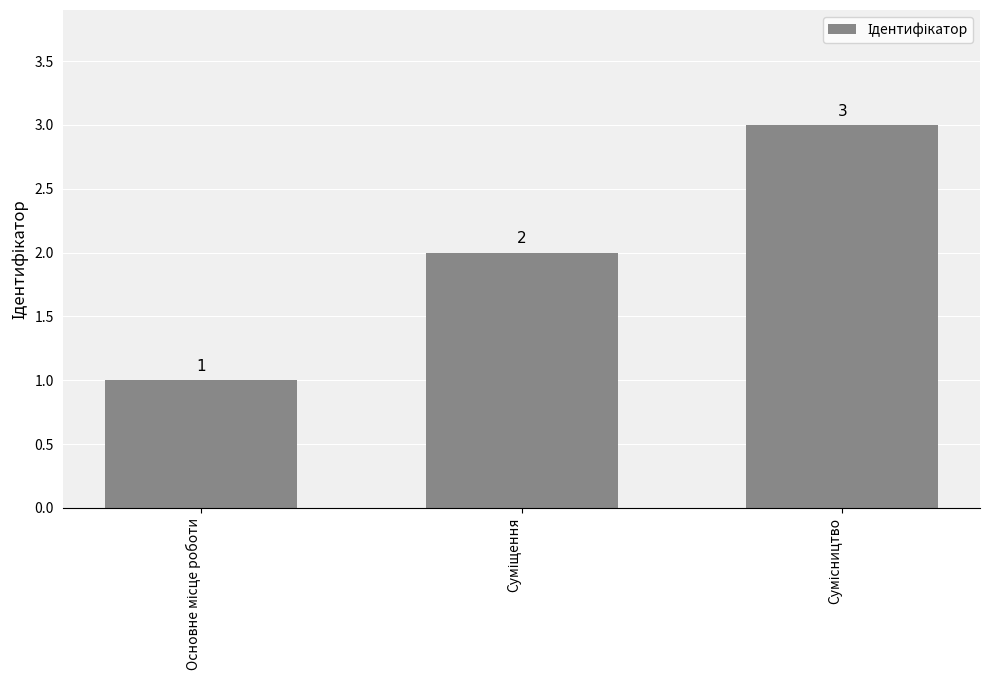

What is the value of the 1st bar from the left?

1